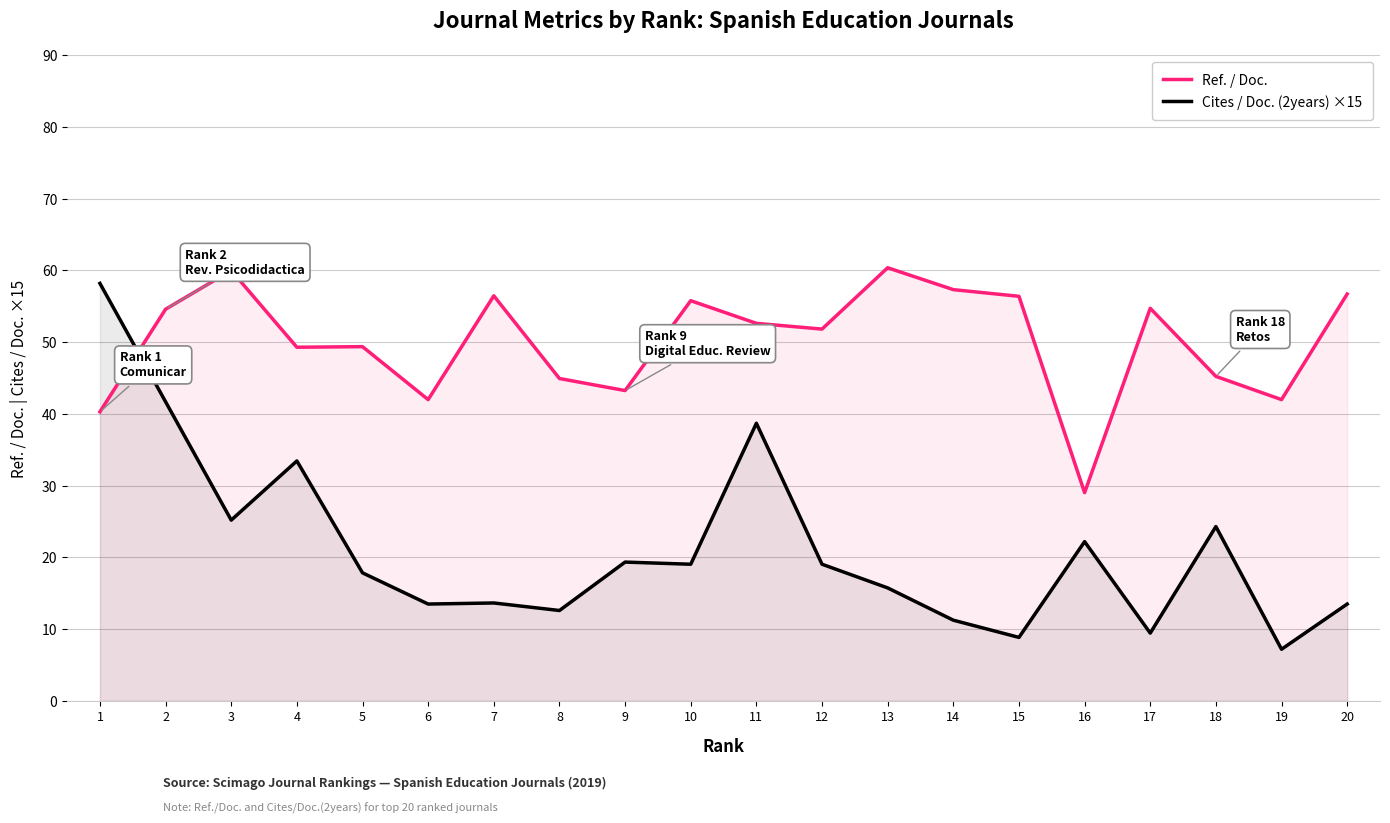

Rank the series at 13 from highest to lowest value.

Ref. / Doc., Cites / Doc. (2years) ×15